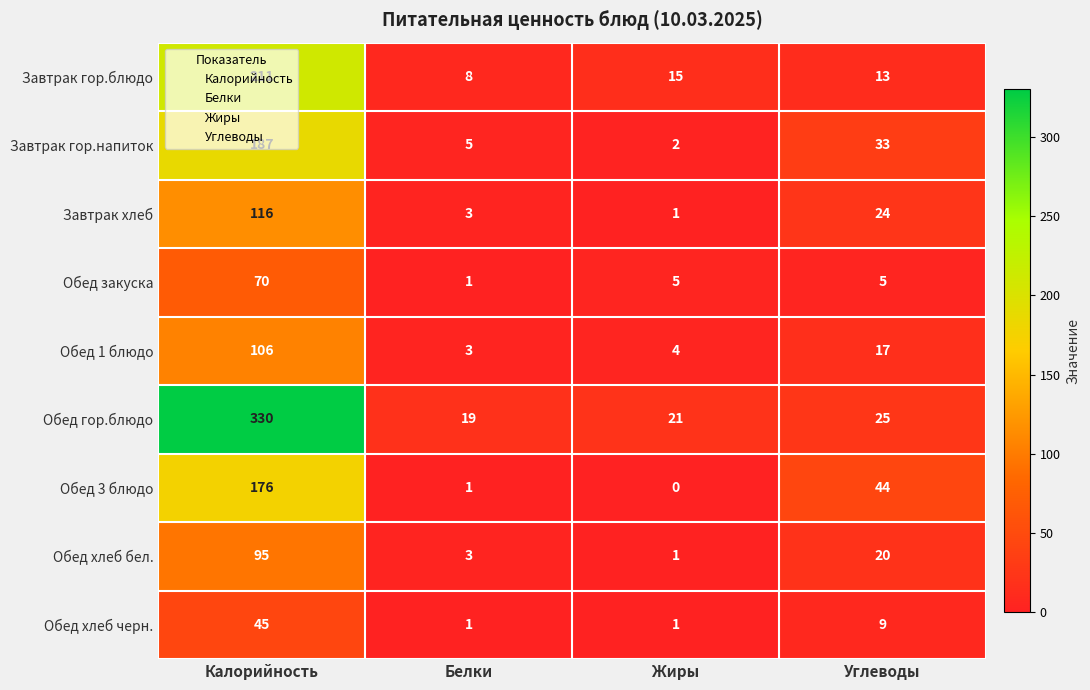

What is the minimum value for Завтрак гор.блюдо?

8